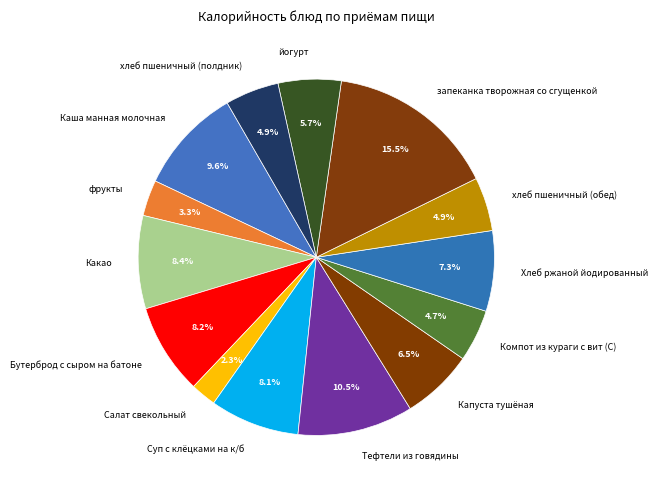

Combined, what portion of the pie is хлеб пшеничный (обед) and Капуста тушёная?

11.4%